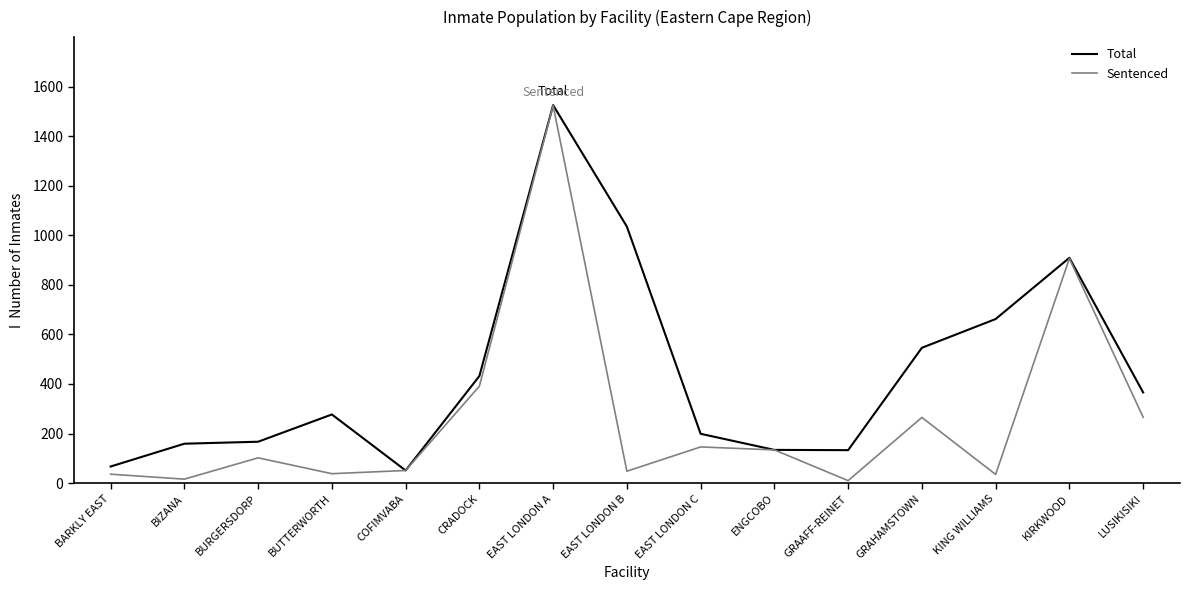

The value of Sentenced at LUSIKISIKI is 93. True or false?

False